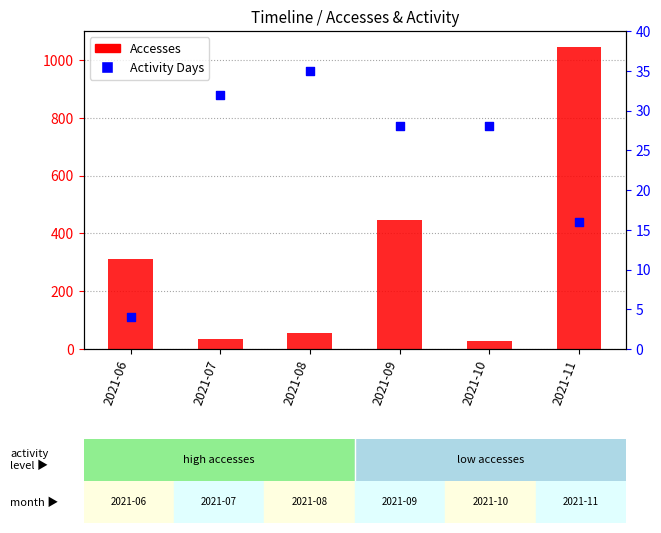

At which category is the sum across all series the highest?

2021-11